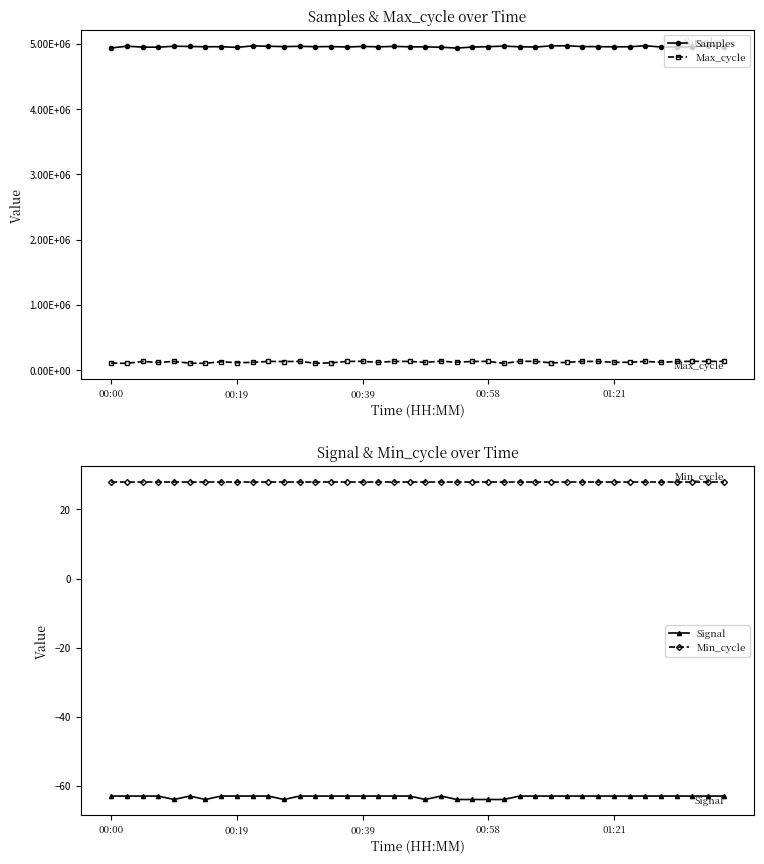

What are all the series names shown in the legend?

Samples, Max_cycle, Signal, Min_cycle